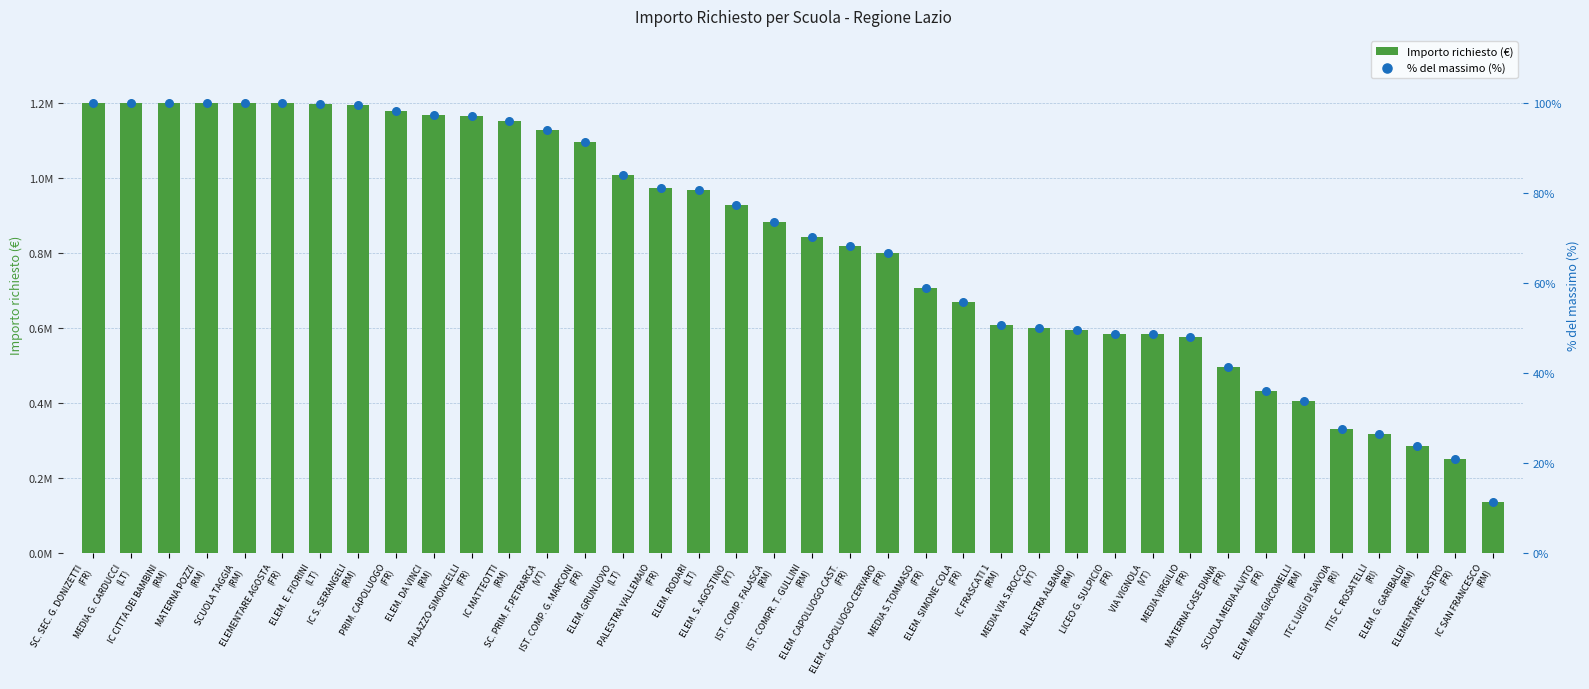

Which series reaches the minimum Y coordinate?

% del massimo (%)